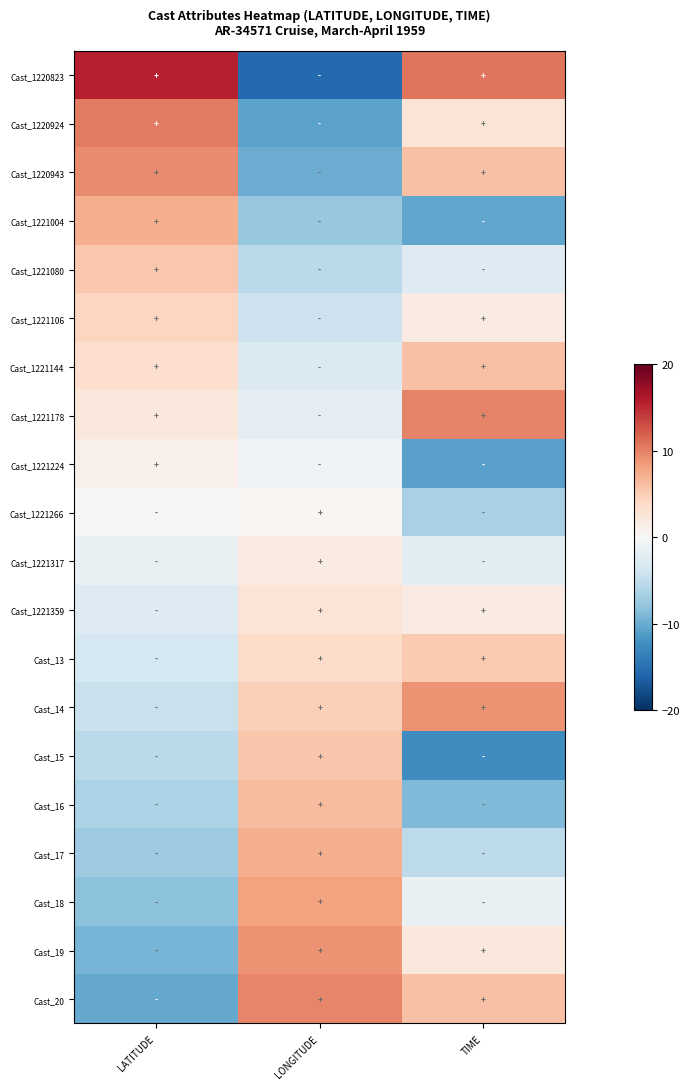

Which series has the largest range (max minus min)?

Cast_1220823